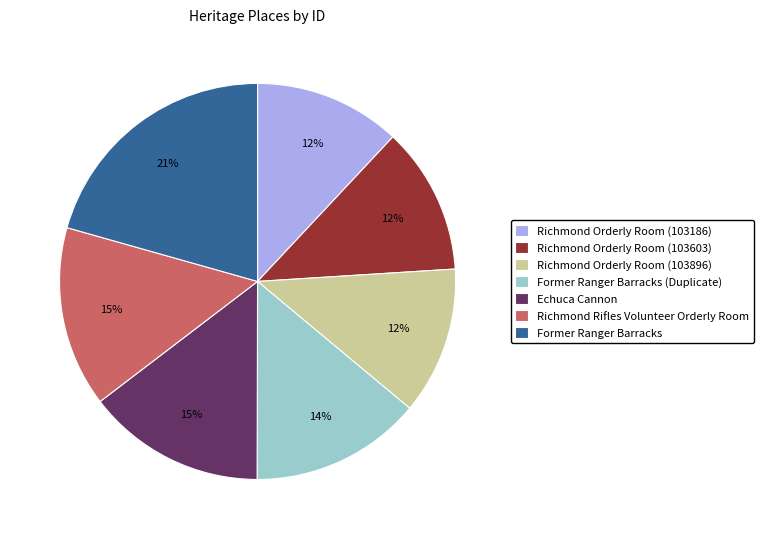

What is the largest slice in the pie chart?

Former Ranger Barracks